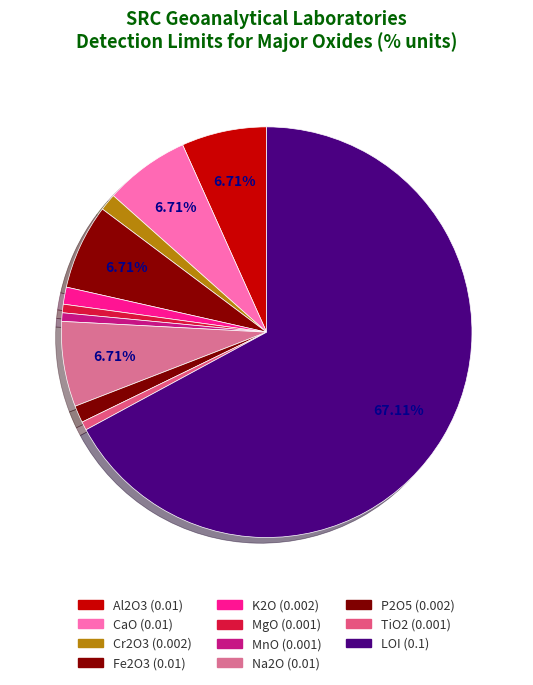

Count the number of slices in the pie.

11